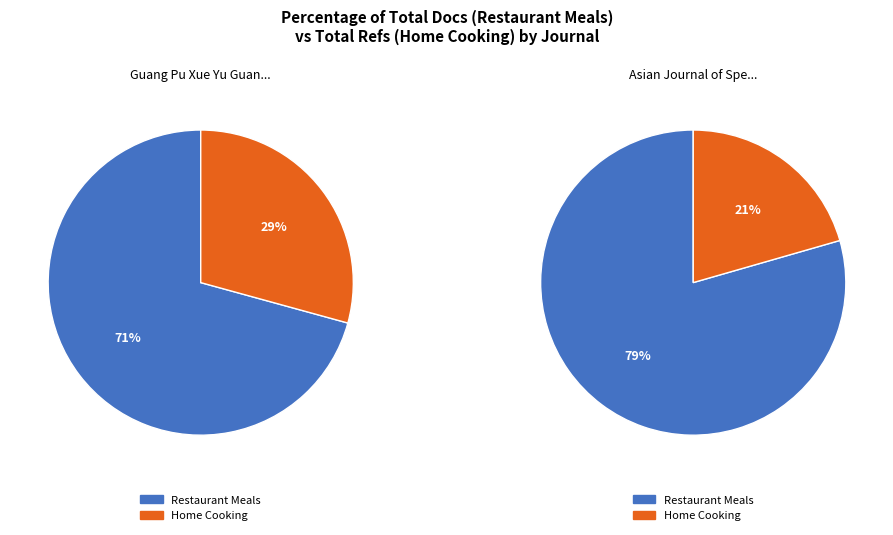

Is Asian Journal of Spectroscopy the majority of the pie?

No